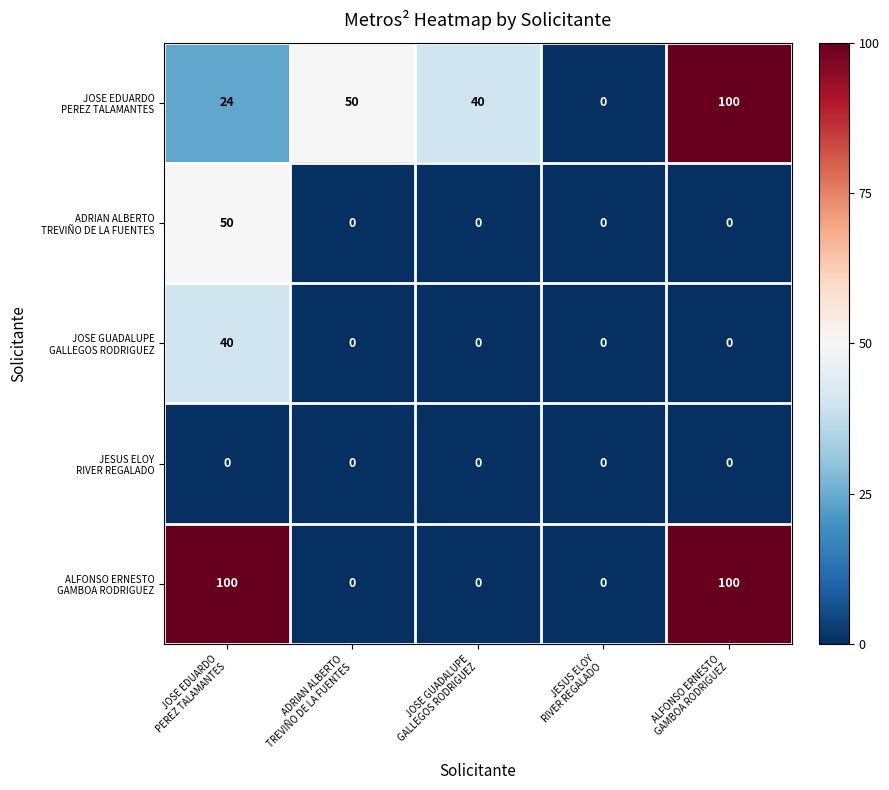

How many series are shown in this chart?

5